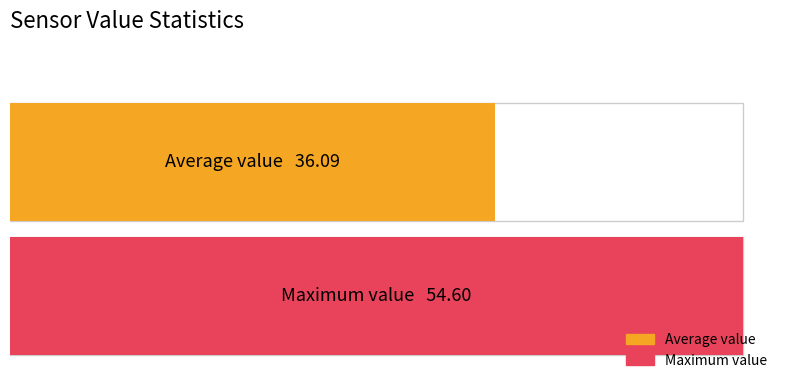

Are the bars grouped side by side (vs. stacked)?

No